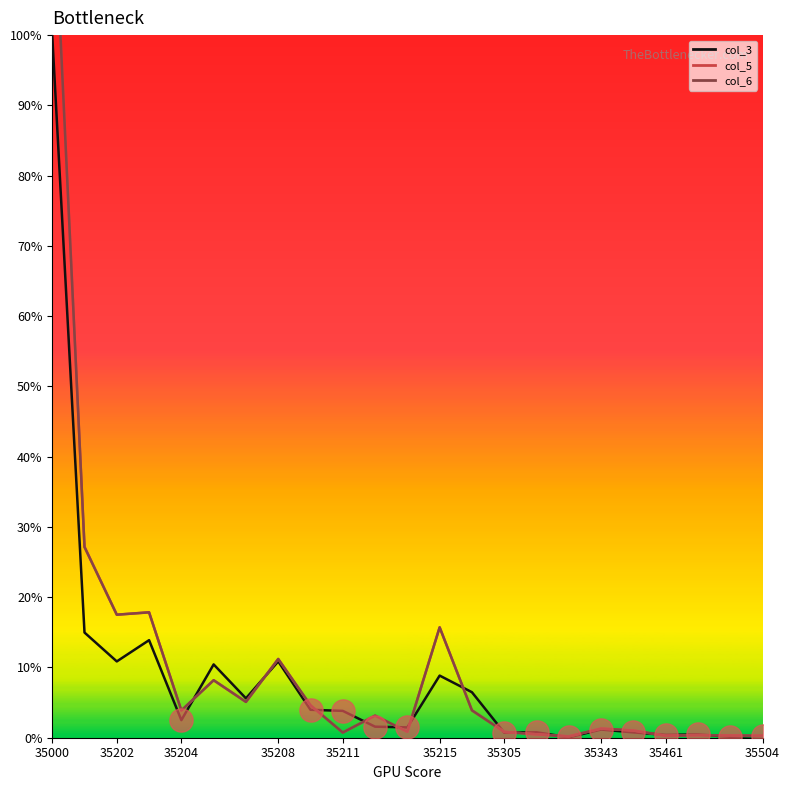

Which series reaches the minimum Y coordinate?

col_3